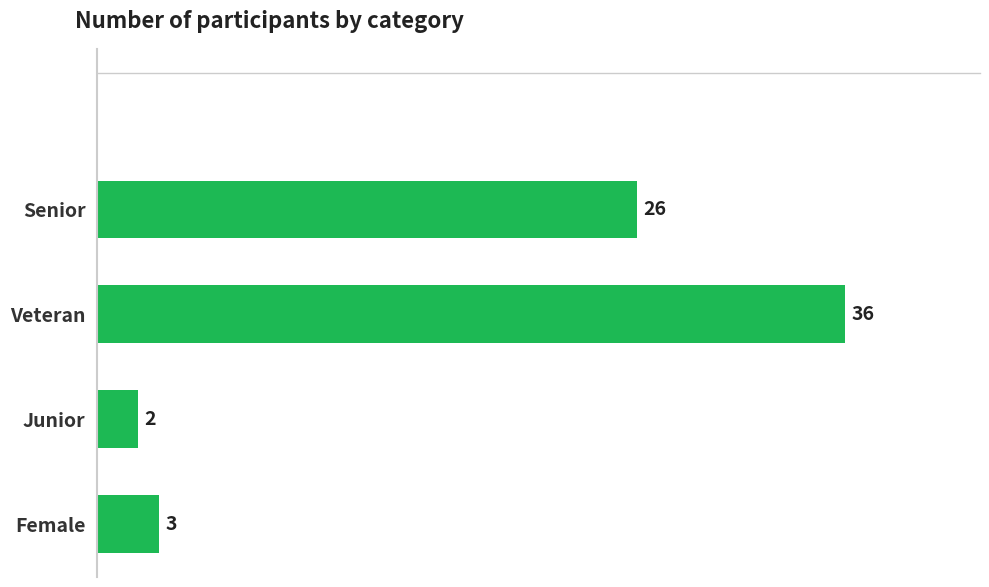

What is the difference between the values at Senior and Junior?

24